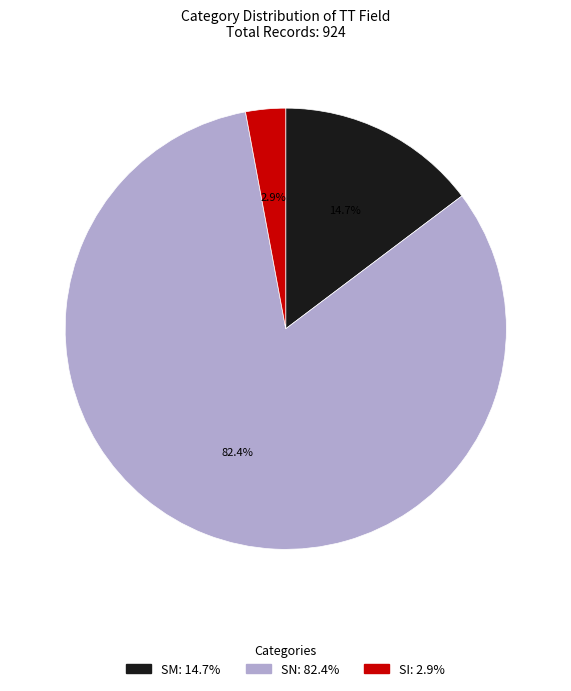

Which slice is the largest?

SN